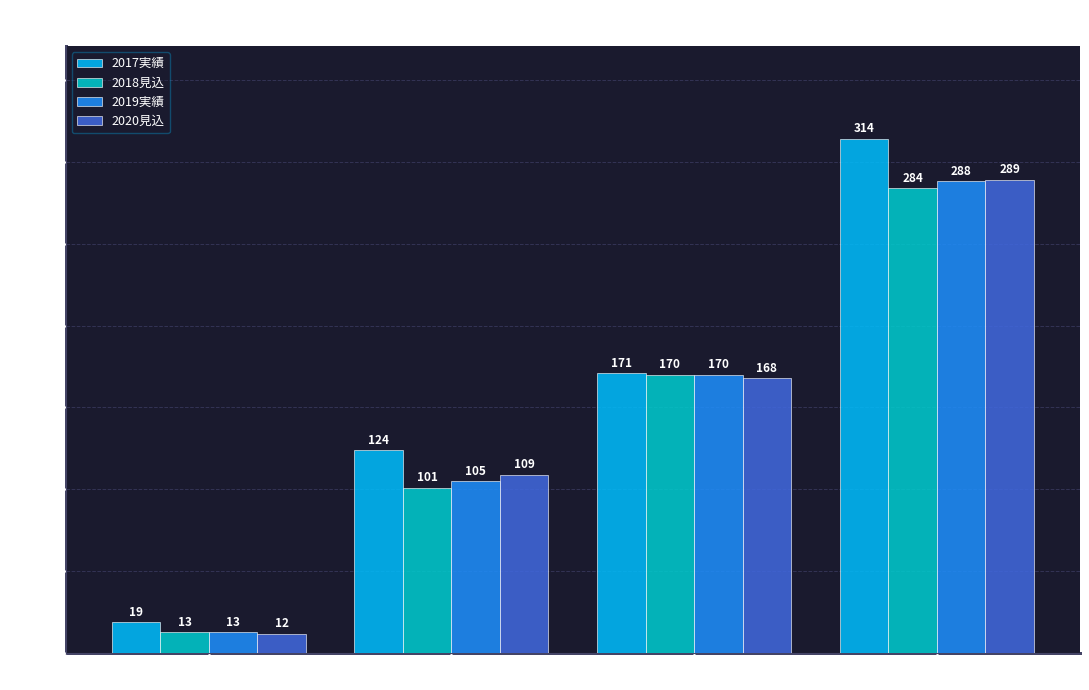

What is the sum of the 2018見込 values at 合計 and 1・2歳児?

385